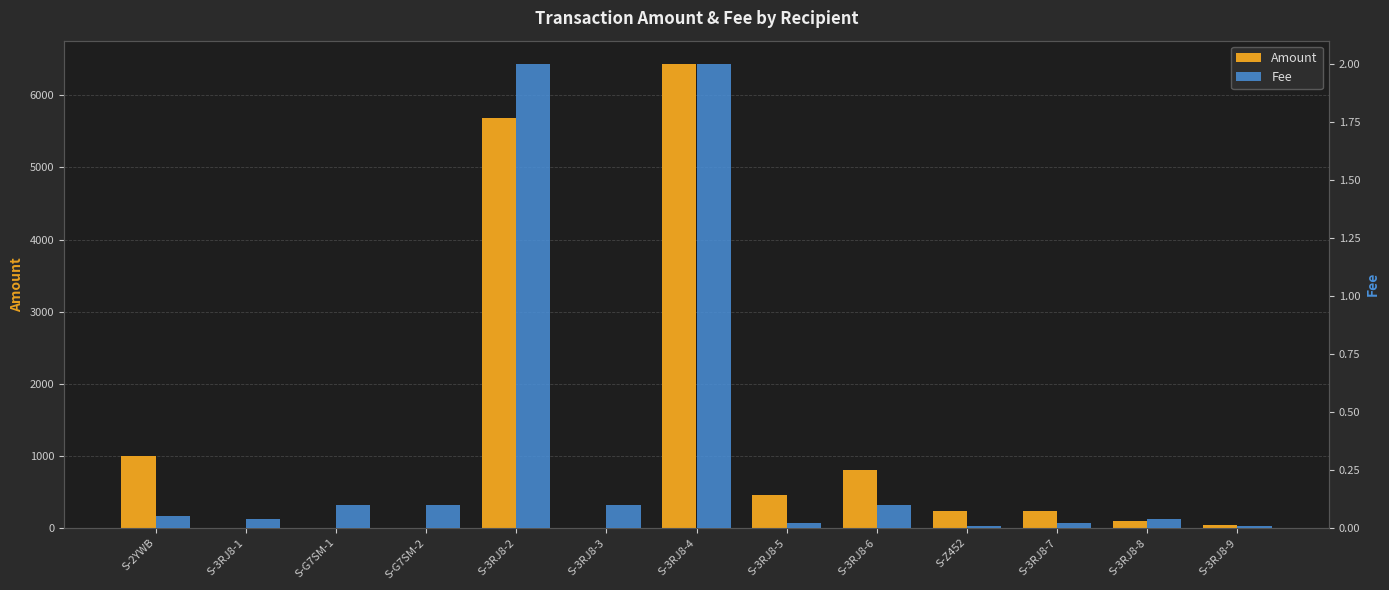

What is the value of the Fee bar at the 5th from the left?

2.0